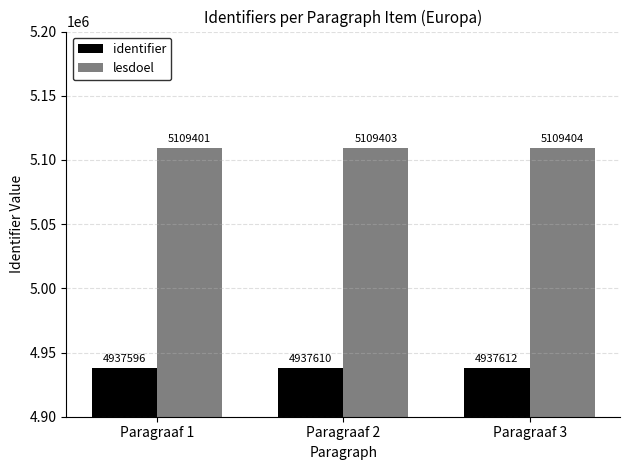

Count the identifier values in the range 4937596 to 4937612.

3